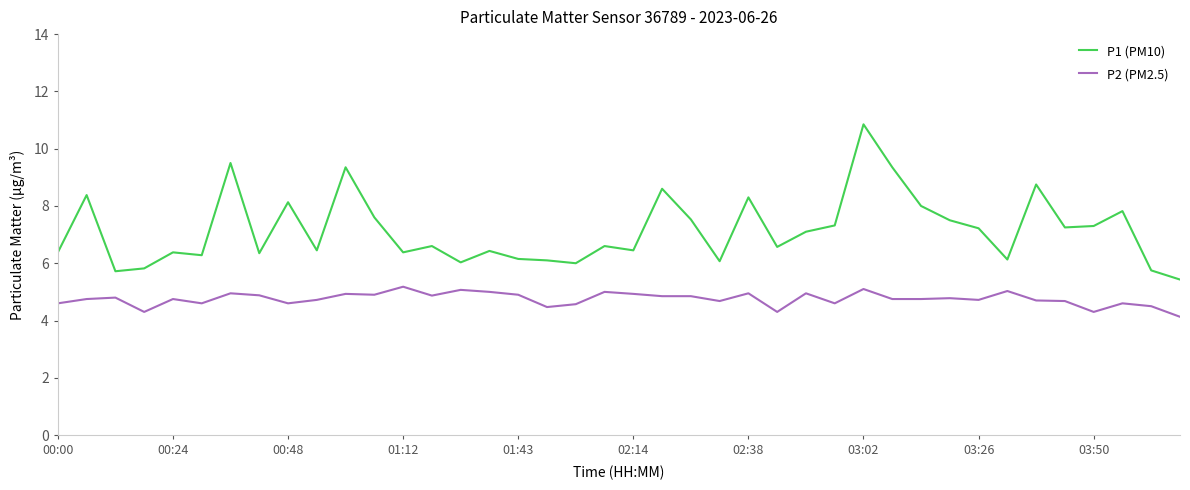

What is the minimum value shown in the chart?

4.1